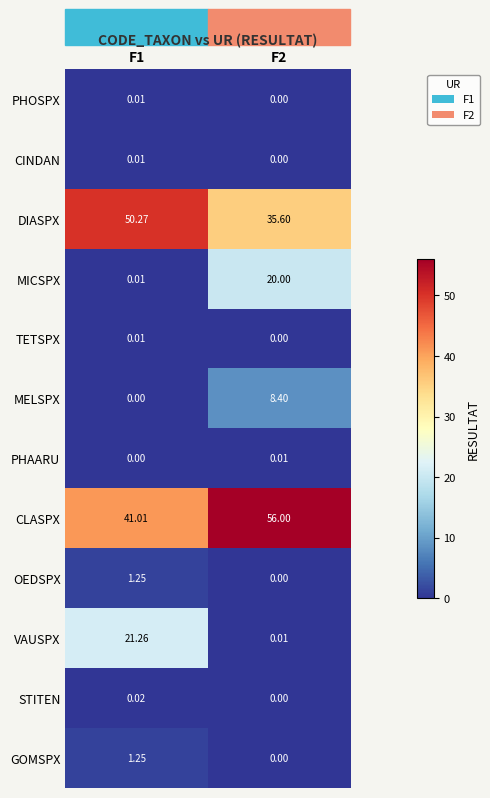

Which series has the widest spread of values?

VAUSPX